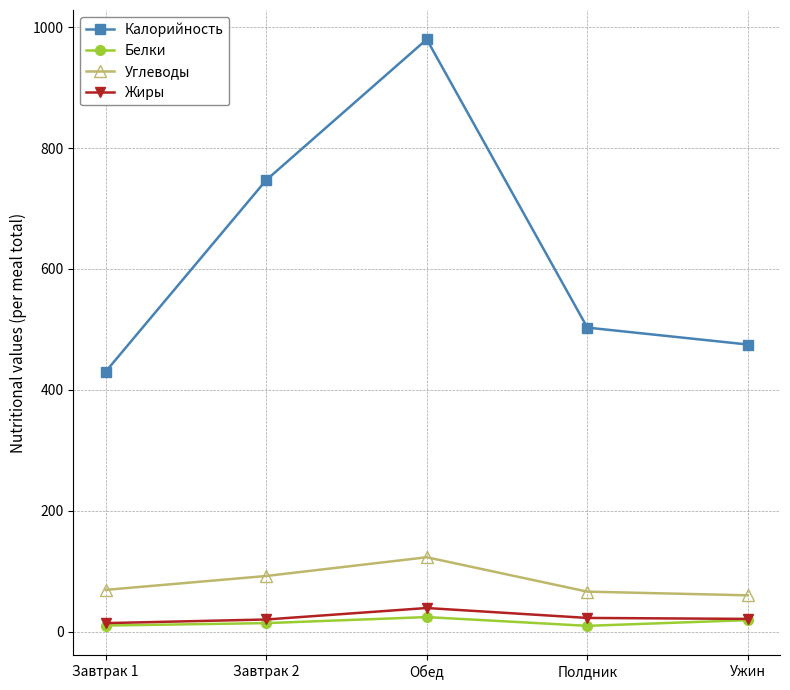

Is it true that Калорийность equals 868.3 at Полдник?

False